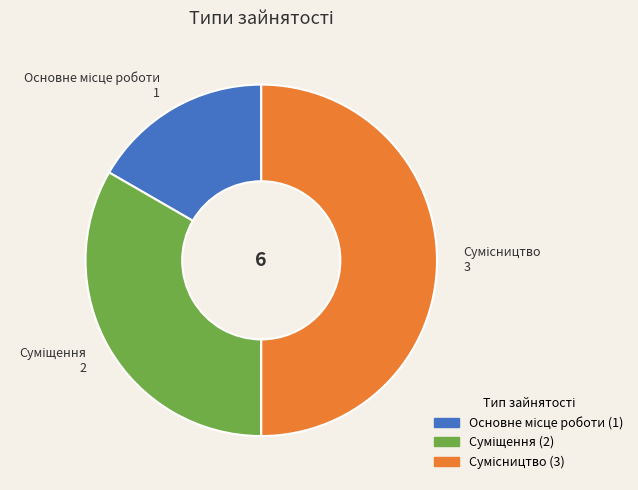

Is Основне місце роботи the majority of the pie?

No